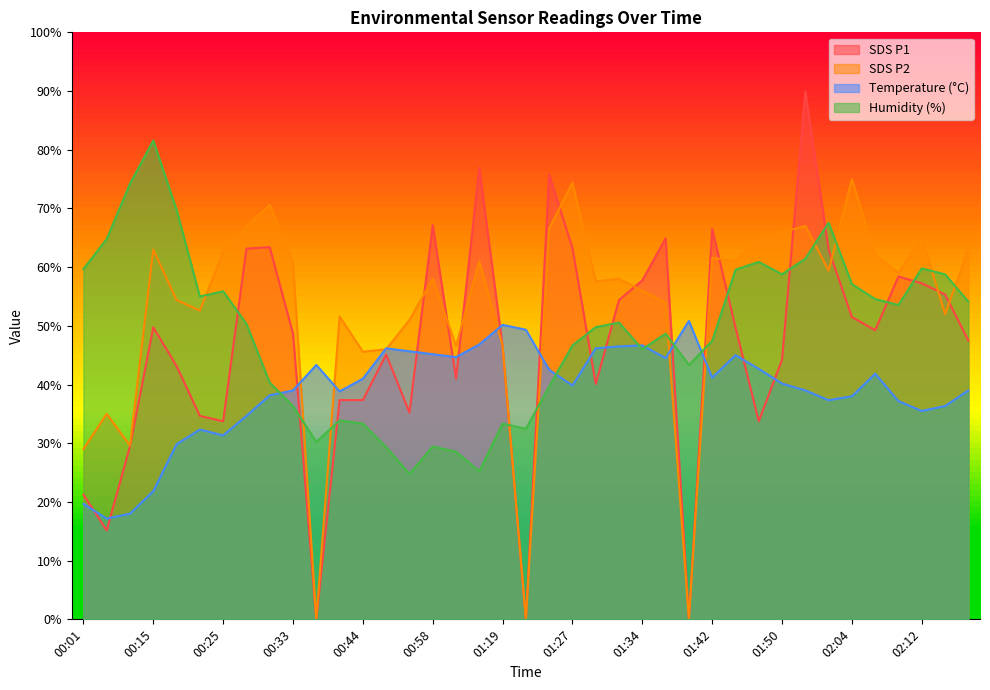

How many values in the BME280_temperature series are below 40?

19